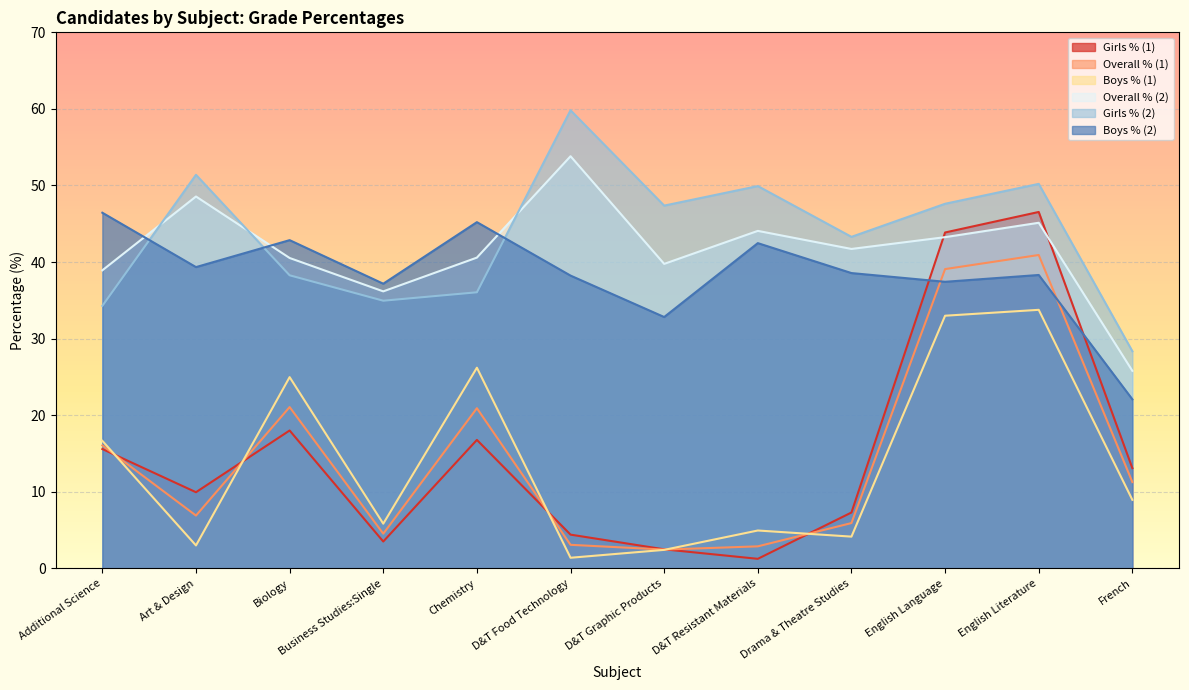

True or false: Overall % (1) and Overall % (2) cross at least once.

False